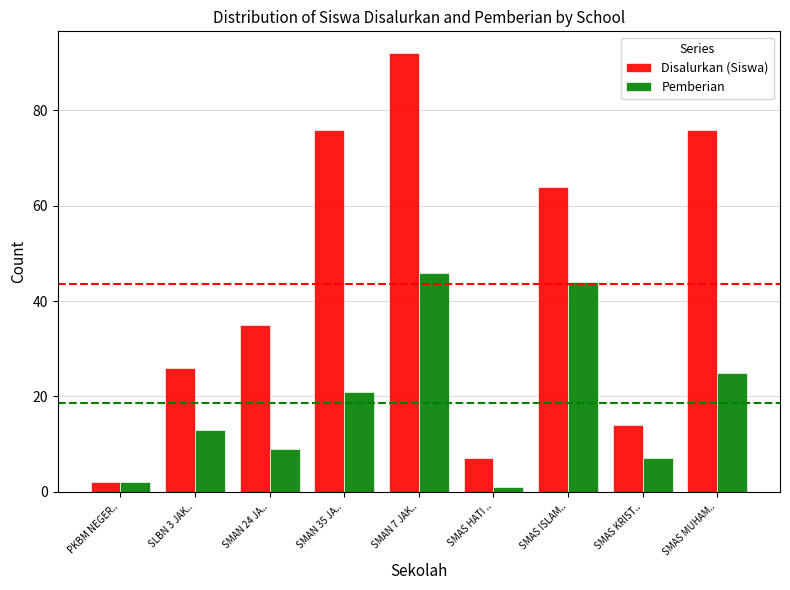

Count the number of categories in the chart.

9